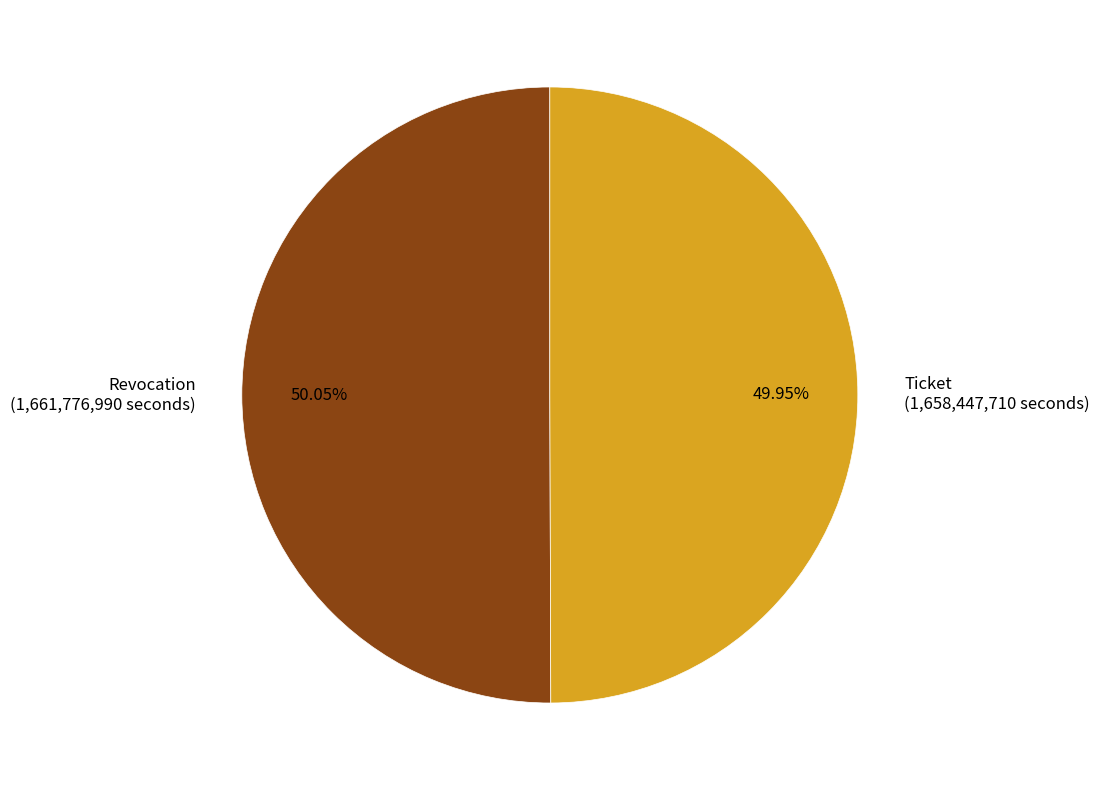

Is there a majority slice in this chart?

Yes